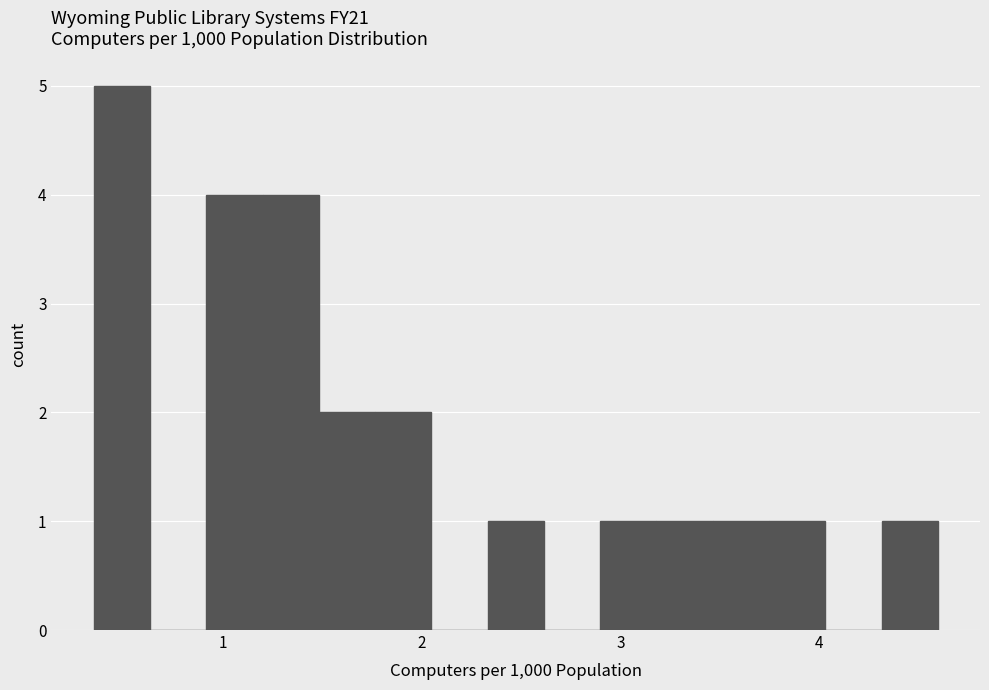

Around what value on the x-axis is the tallest bar? Give the approximate position of its centre, as read against the axis.

0.5